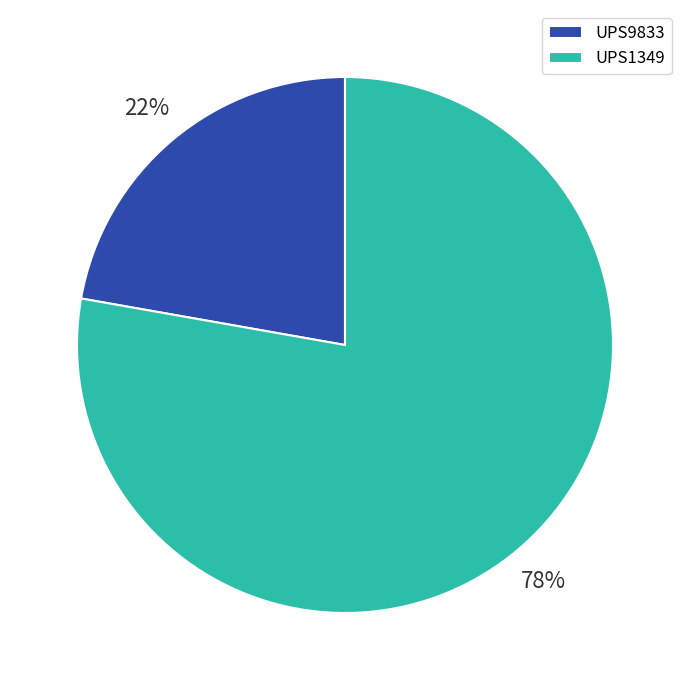

Approximately how many times larger is the value at UPS1349 compared to UPS9833?

3.5